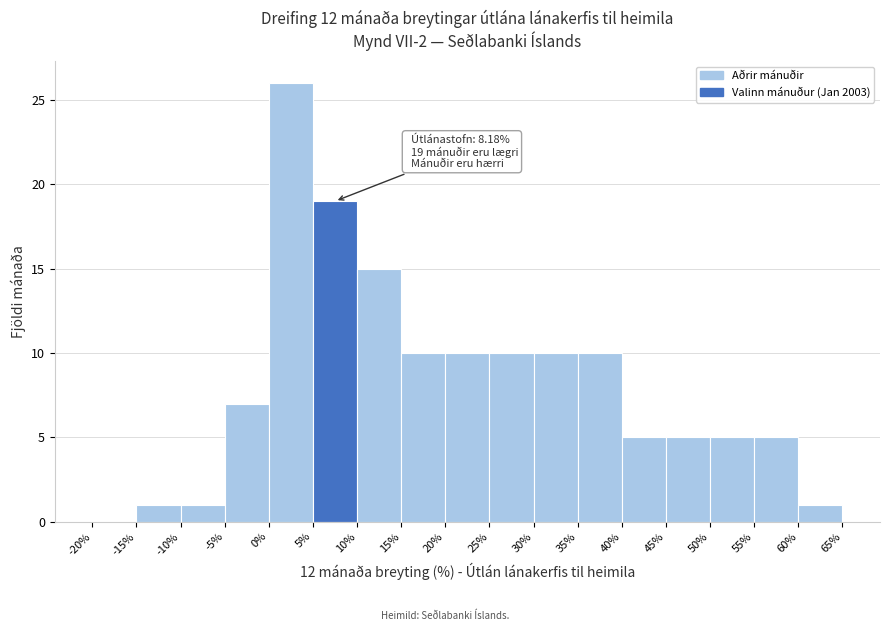

Which range on the x-axis has the tallest bar?

0% to 5%